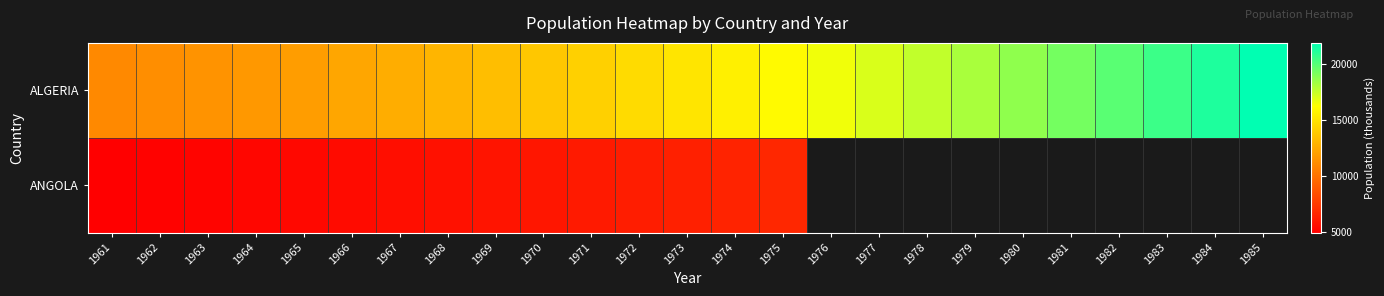

At which category is the sum across all series the highest?

1975